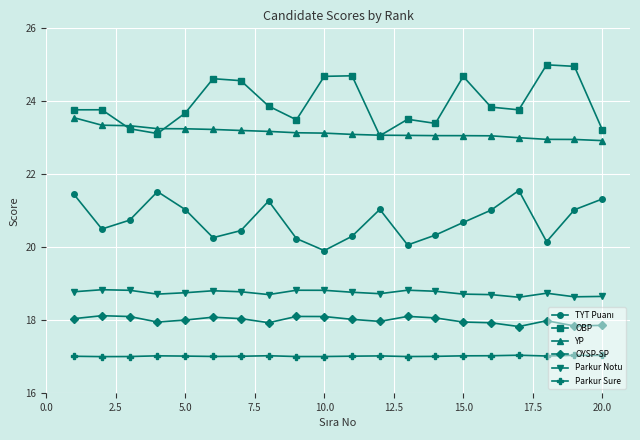

At how many categories does at least one series exceed 24?

7